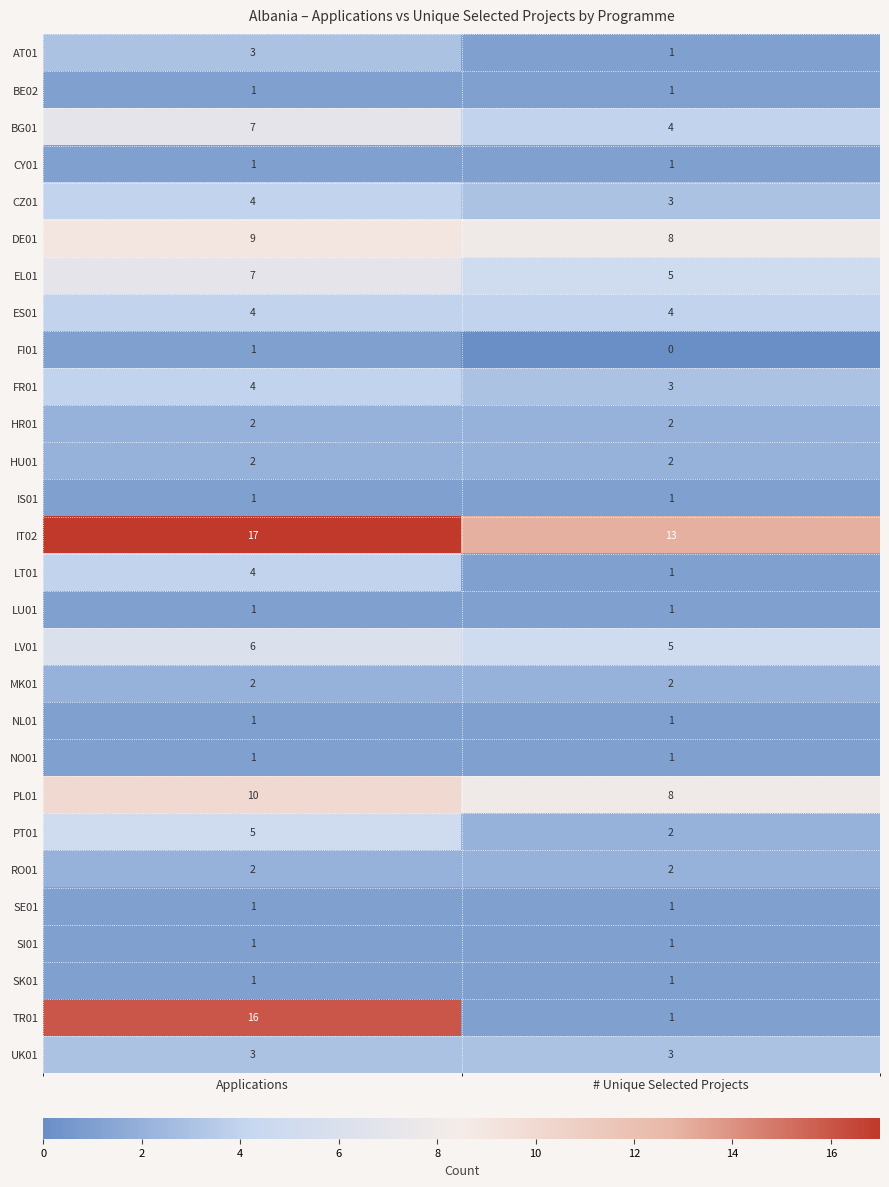

The DE01 series shows 8 at # Unique Selected Projects. True or false?

True